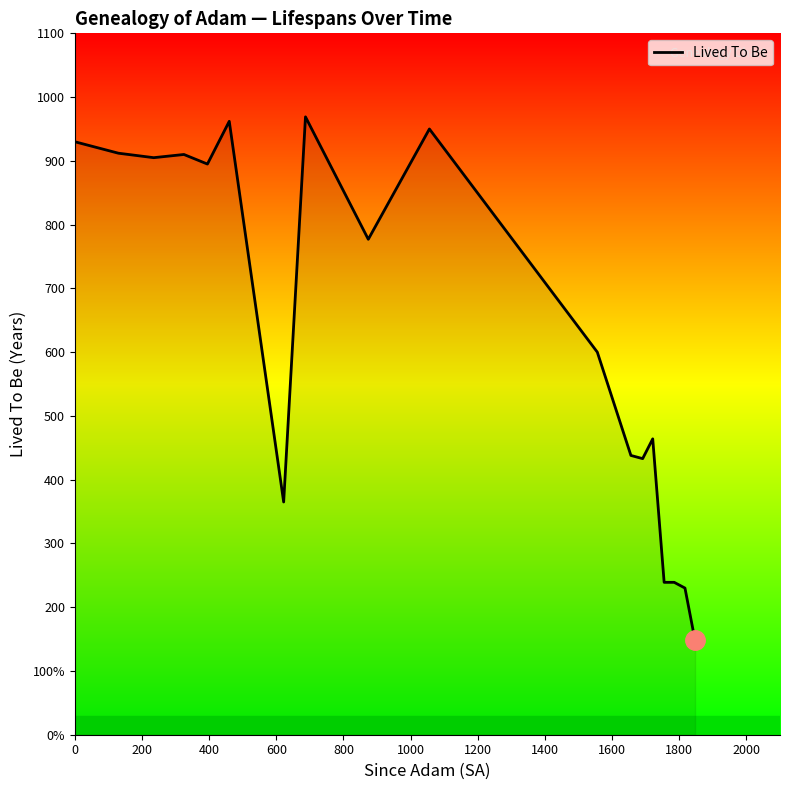

Does the chart have visible grid lines?

No